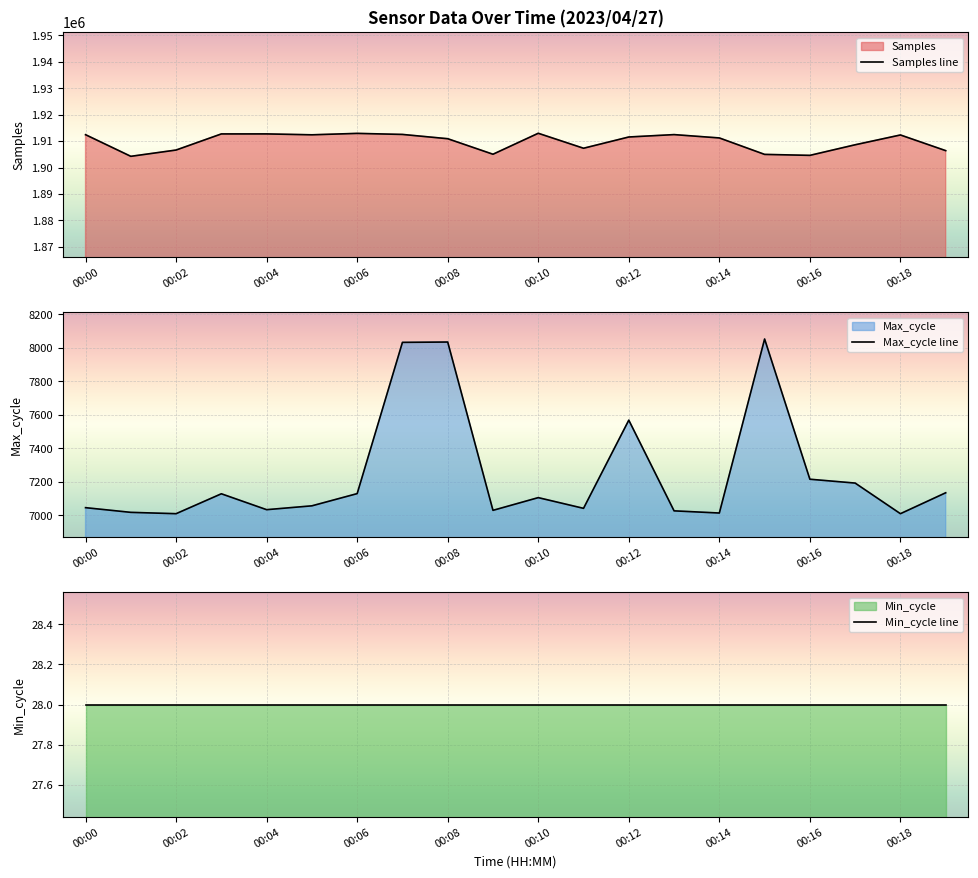

What is the lowest value of the Samples line series?

1904249